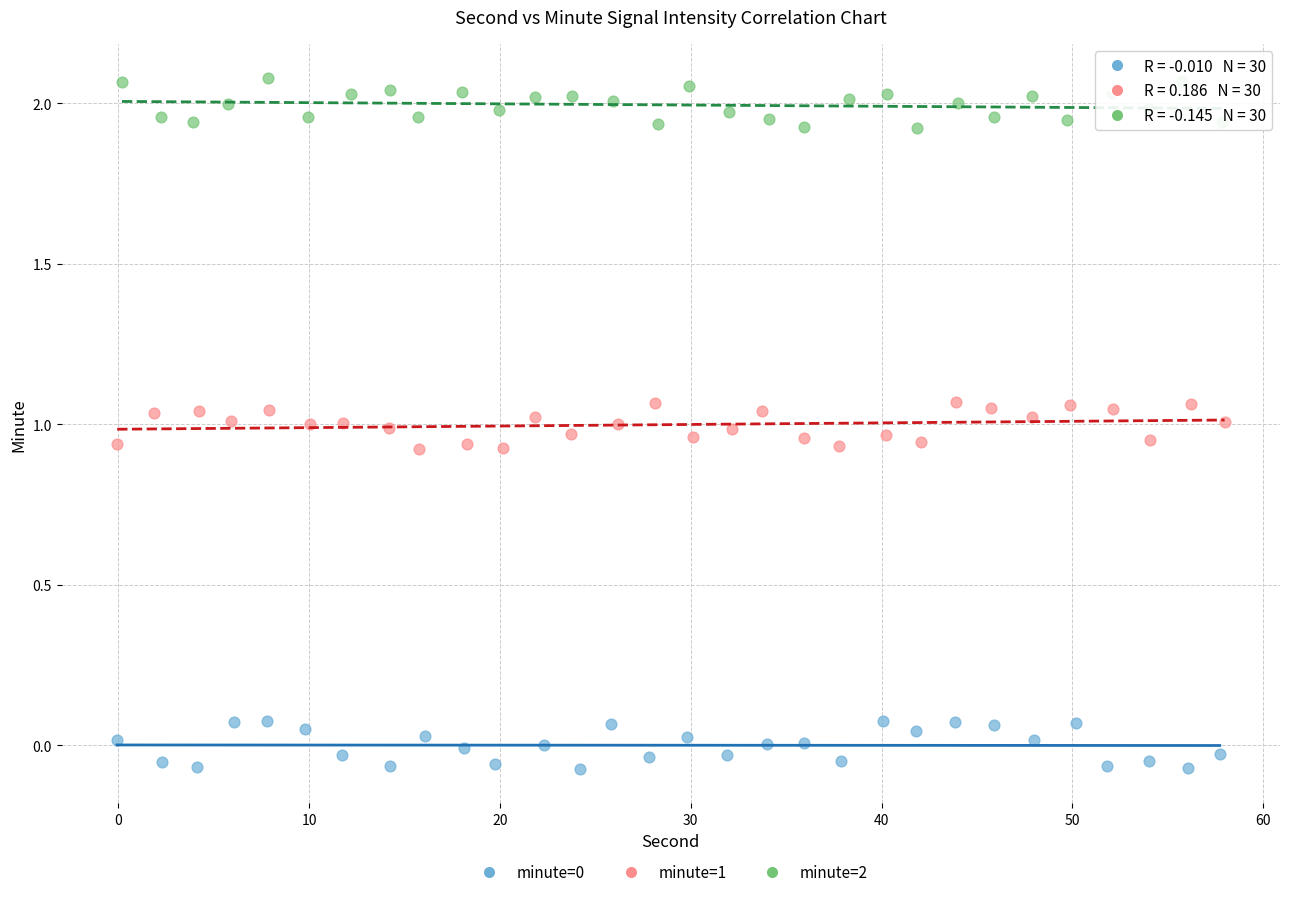

Which series contains the highest Y value?

minute=2